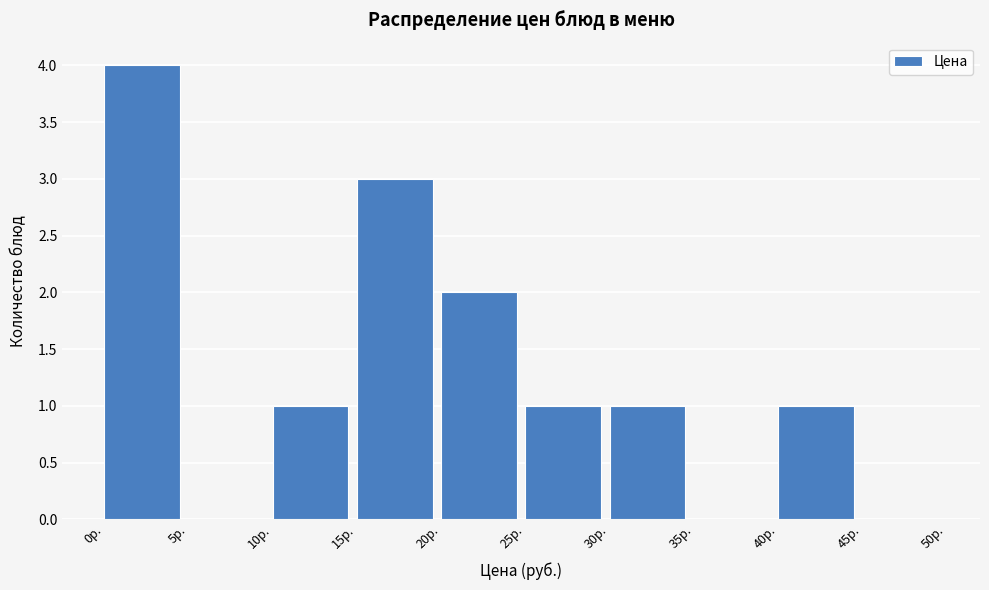

Reading left to right, transcribe this chart: for each bar, give the range it covers on the x-axis and its height. The values are not printed on the chart, so give them approximately, as read against the axis.

0 to 5: 4
5 to 10: 0
10 to 15: 1
15 to 20: 3
20 to 25: 2
25 to 30: 1
30 to 35: 1
35 to 40: 0
40 to 45: 1
45 to 50: 0